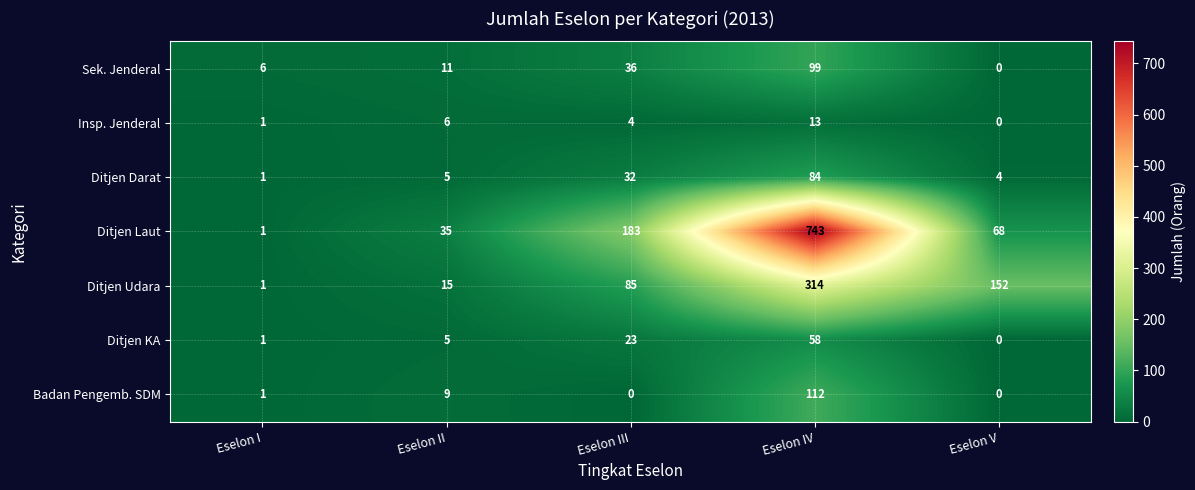

List the labels in order of Sek. Jenderal value, smallest first.

Eselon V, Eselon I, Eselon II, Eselon III, Eselon IV